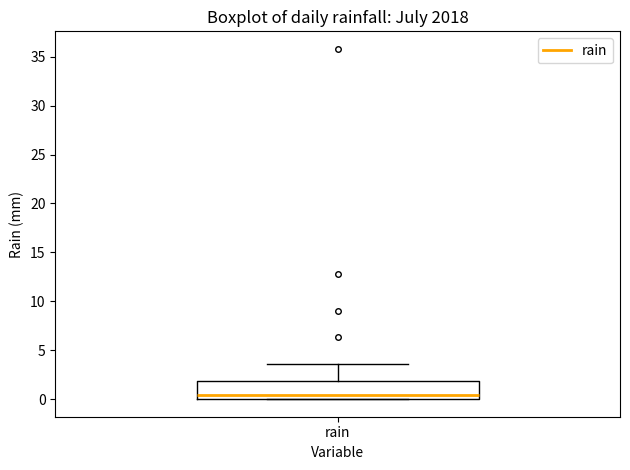

Transcribe this box plot: give where the median line is, the range the box spans, and where the two whiskers end, as read against the y-axis. The values are not printed on the chart, so give them approximately, as read against the axis.

median 0.5, box 0.0 to 2.0, whiskers 0.0 to 3.5